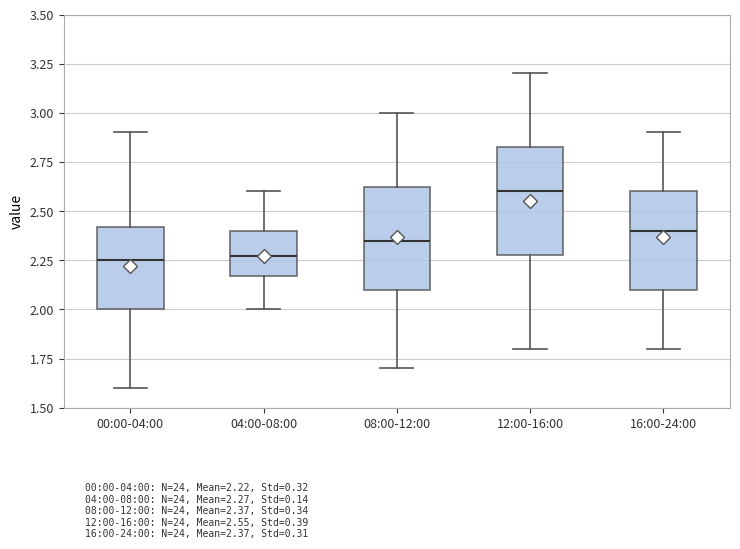

Reading left to right, transcribe this box plot: for each box, give where its median line is, the range the box spans, and where its two whiskers end, as read against the y-axis. The values are not printed on the chart, so give them approximately, as read against the axis.

00:00-04:00: median 2.25, box 2.00 to 2.40, whiskers 1.60 to 2.90
04:00-08:00: median 2.25, box 2.15 to 2.40, whiskers 2.00 to 2.60
08:00-12:00: median 2.35, box 2.10 to 2.65, whiskers 1.70 to 3.00
12:00-16:00: median 2.60, box 2.30 to 2.85, whiskers 1.80 to 3.20
16:00-24:00: median 2.40, box 2.10 to 2.60, whiskers 1.80 to 2.90